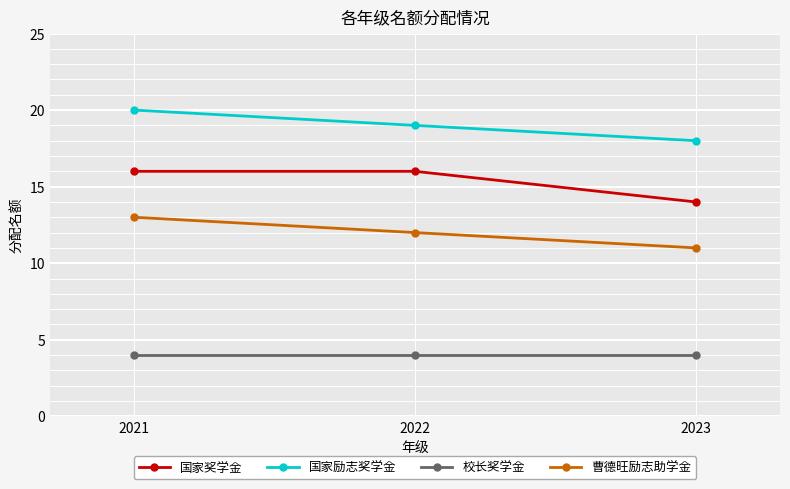

What is the greatest value displayed?

20